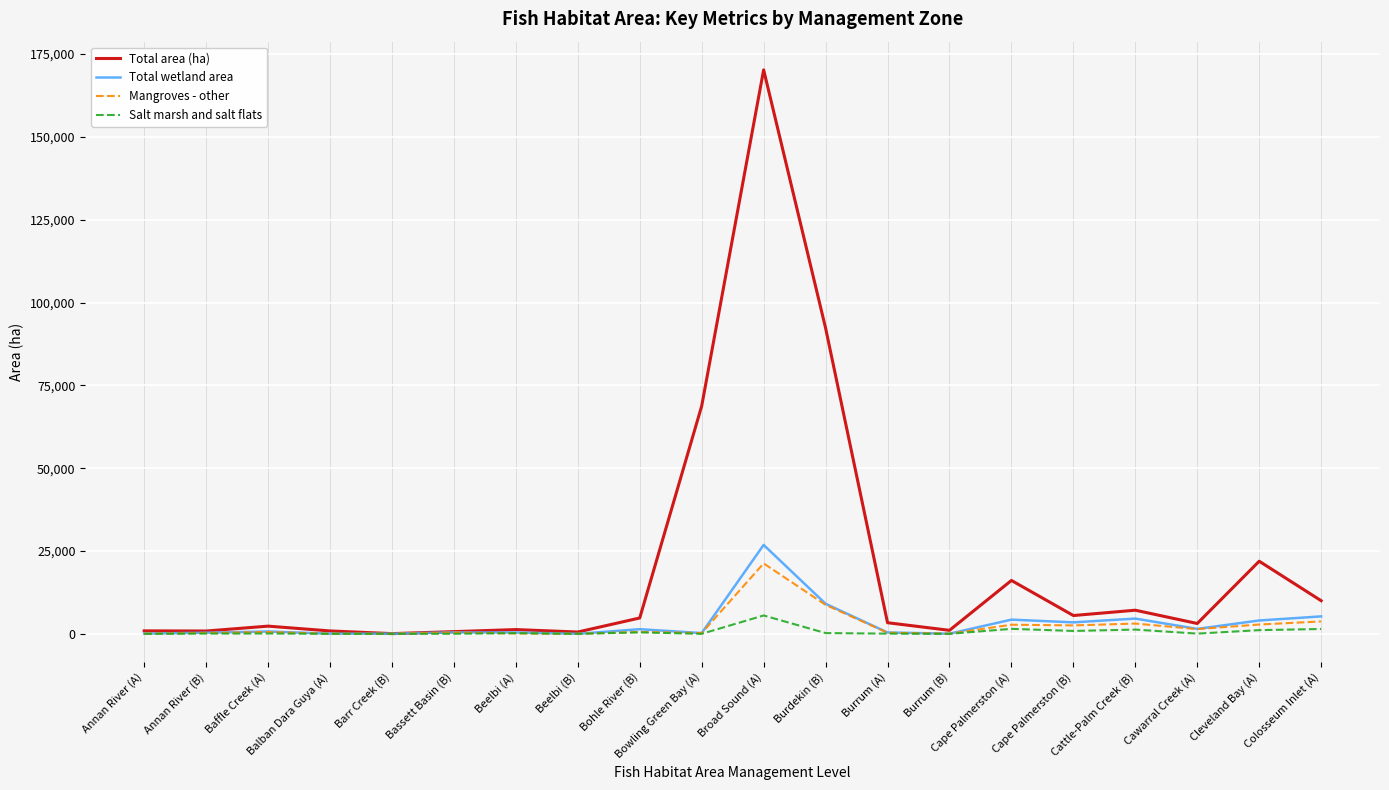

In Total wetland area, how many points are lower than both neighbors (excluding endpoints)?

6